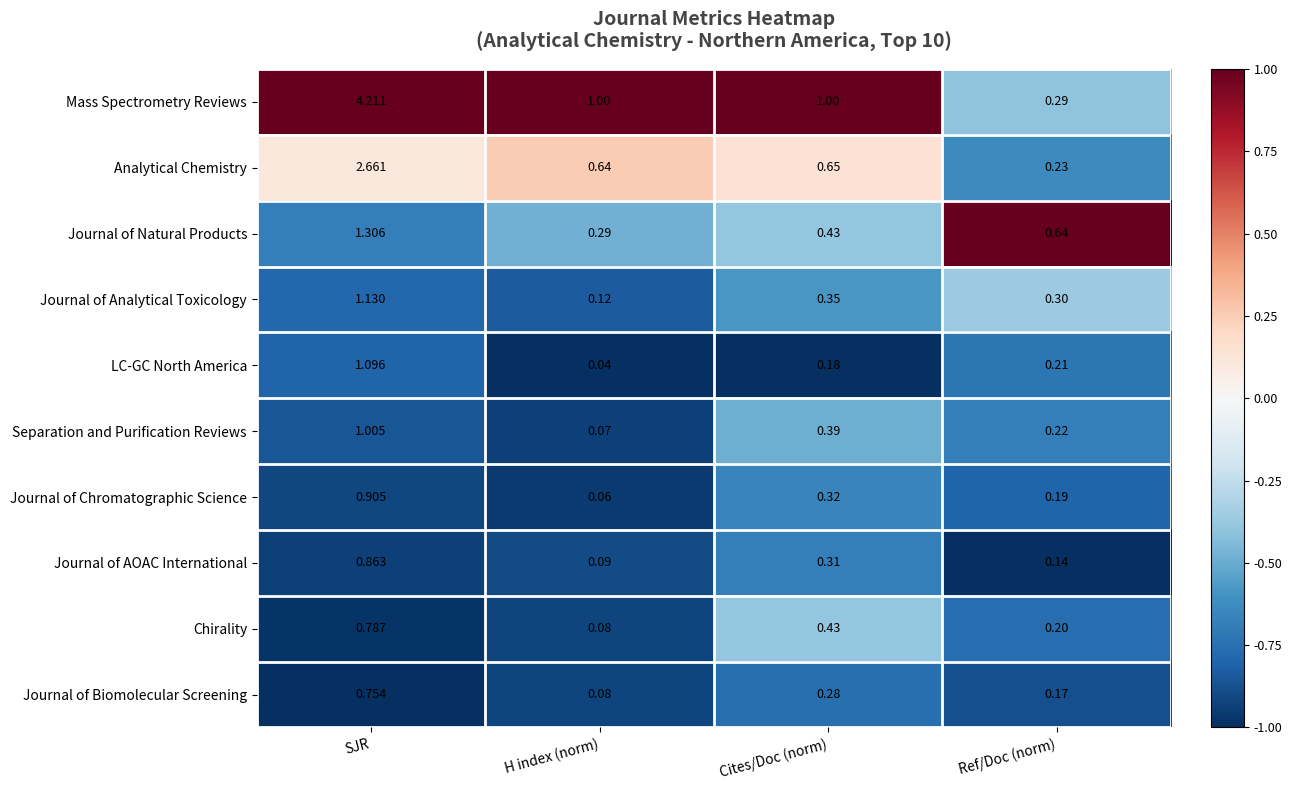

At which category is the sum across all series the highest?

SJR